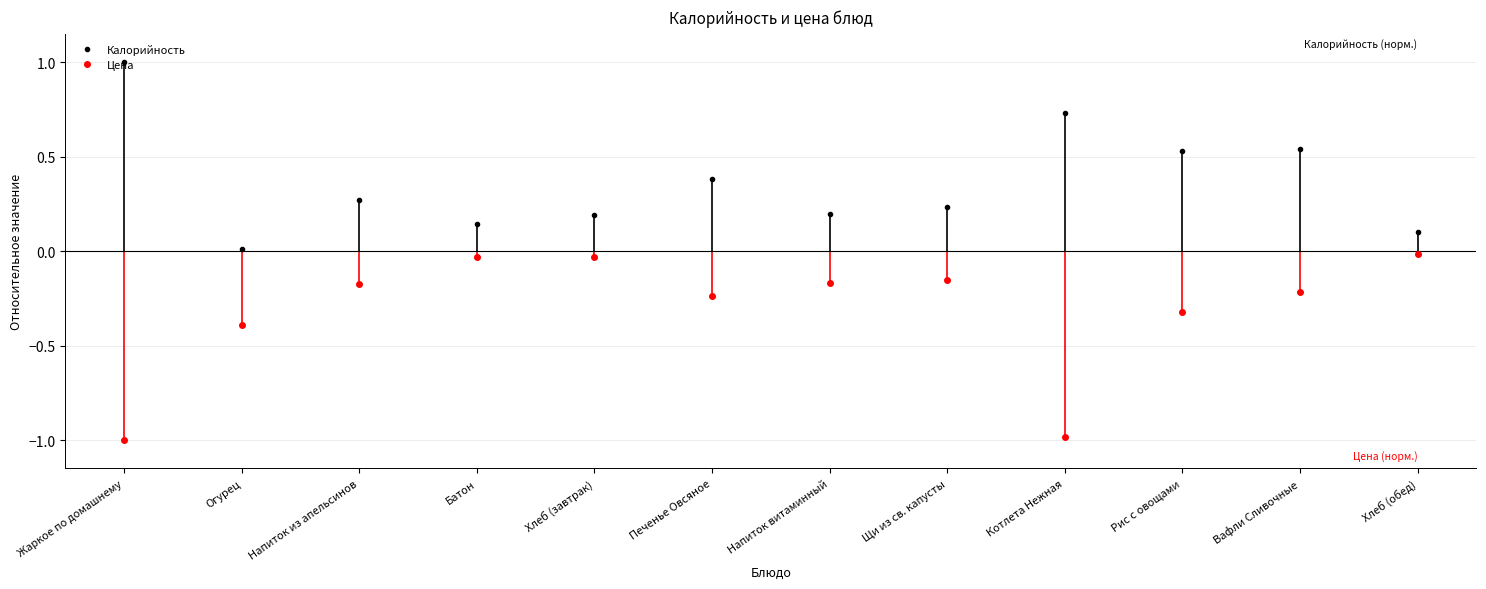

The Калорийность series shows 0.4 at Печенье Овсяное. True or false?

True